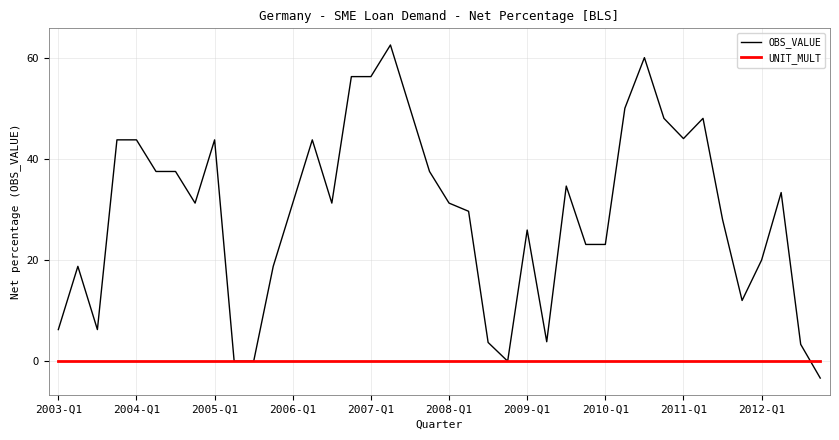

Rank the series by their maximum value, from lowest to highest.

UNIT_MULT, OBS_VALUE